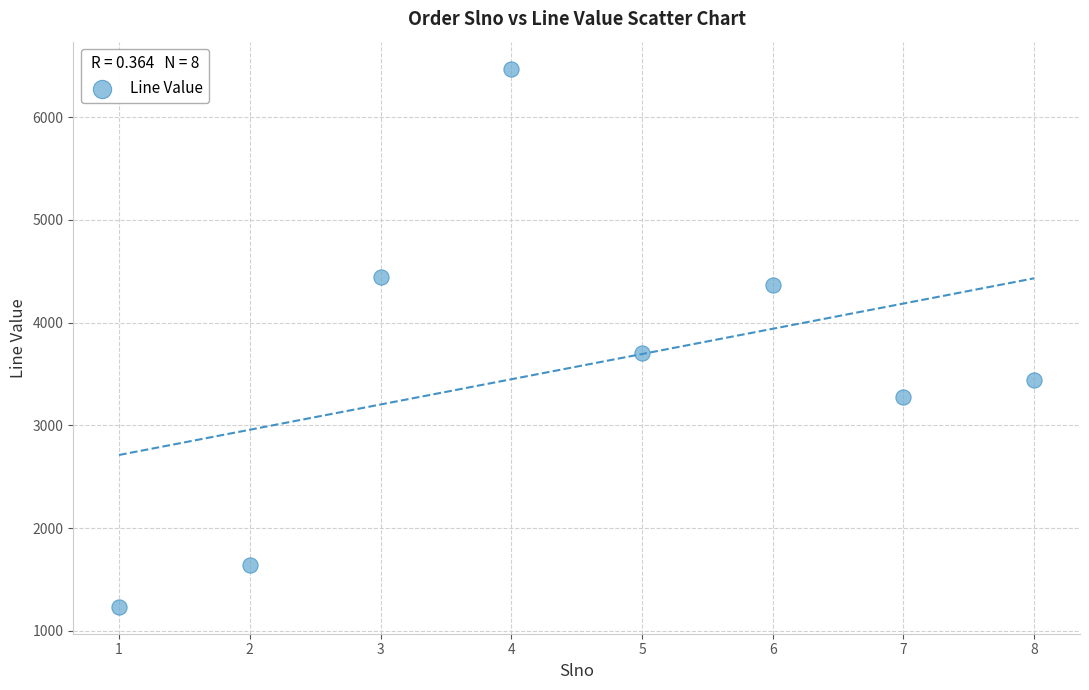

What Y value in the scatter plot is closest to 3853?

3703.0